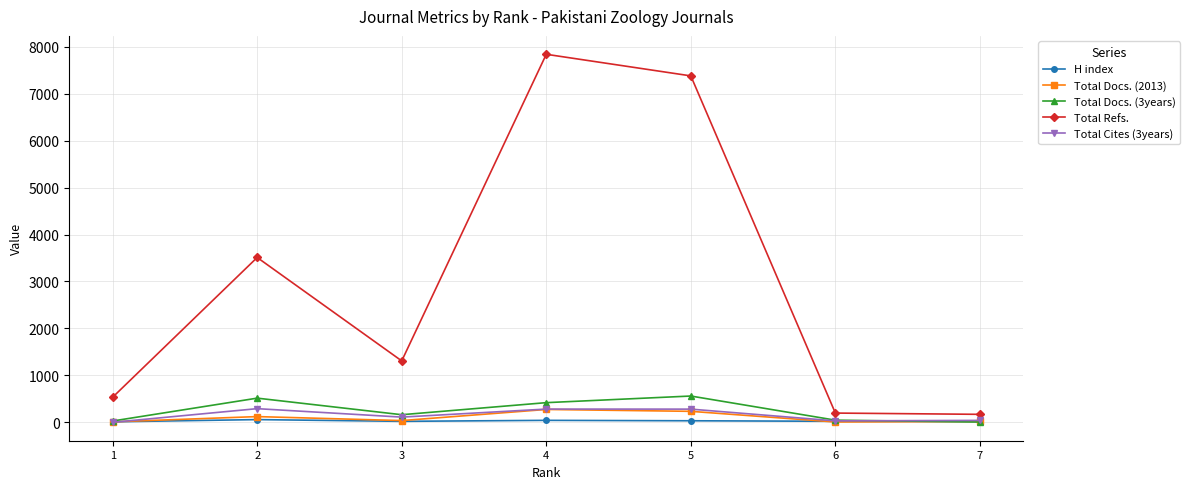

True or false: Total Docs. (3years) has more than 1 interior local peaks.

True